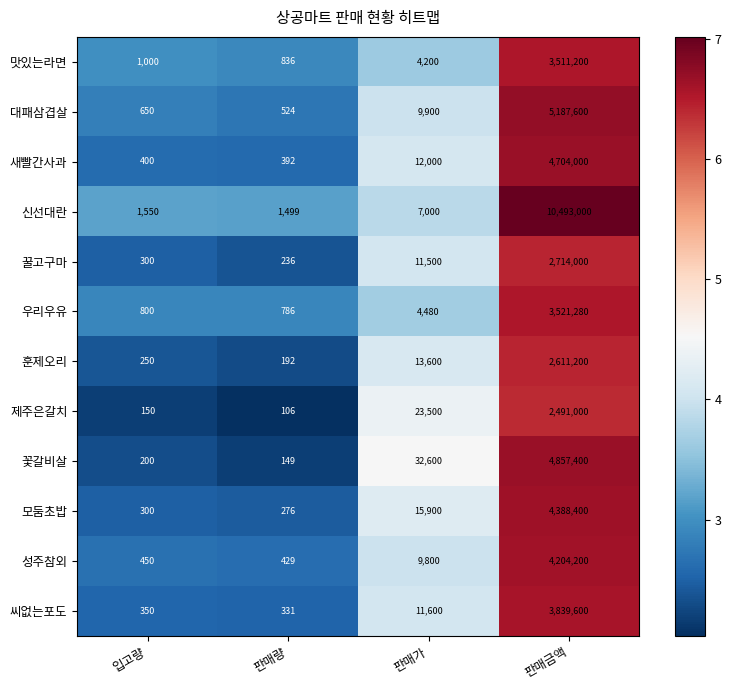

How many distinct data groups are displayed?

12